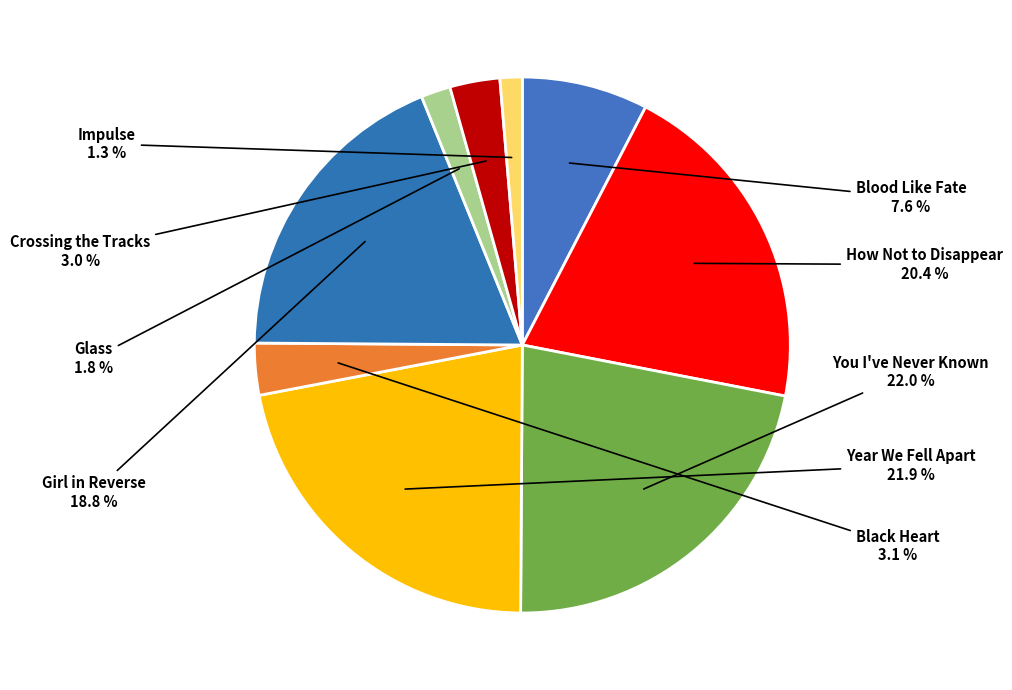

Is there any slice that represents more than half of the pie?

No